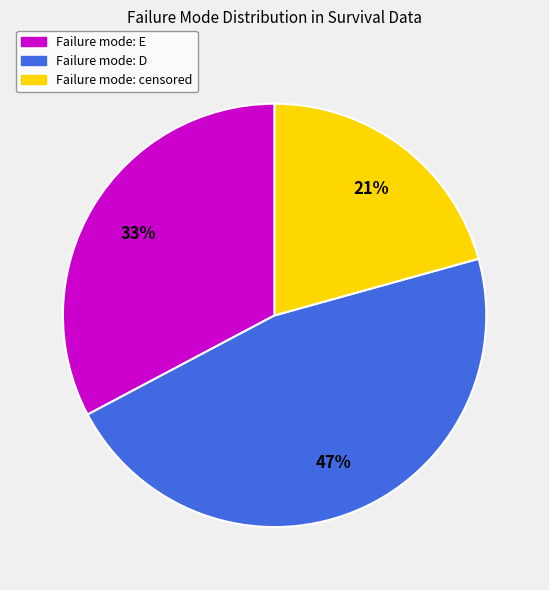

Does any single category account for the majority?

No